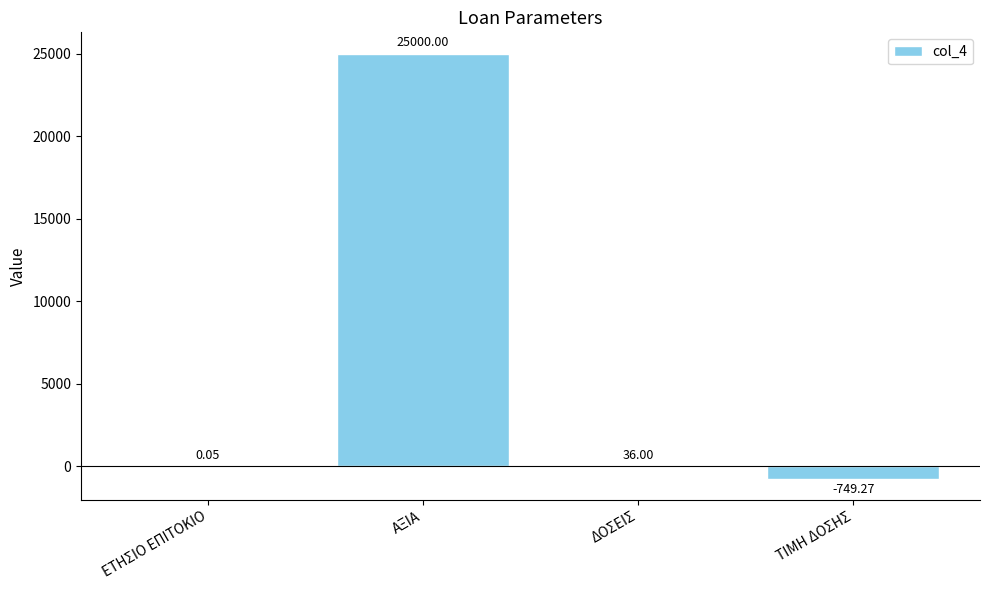

Which category has the highest value across all series?

ΑΞΙΑ